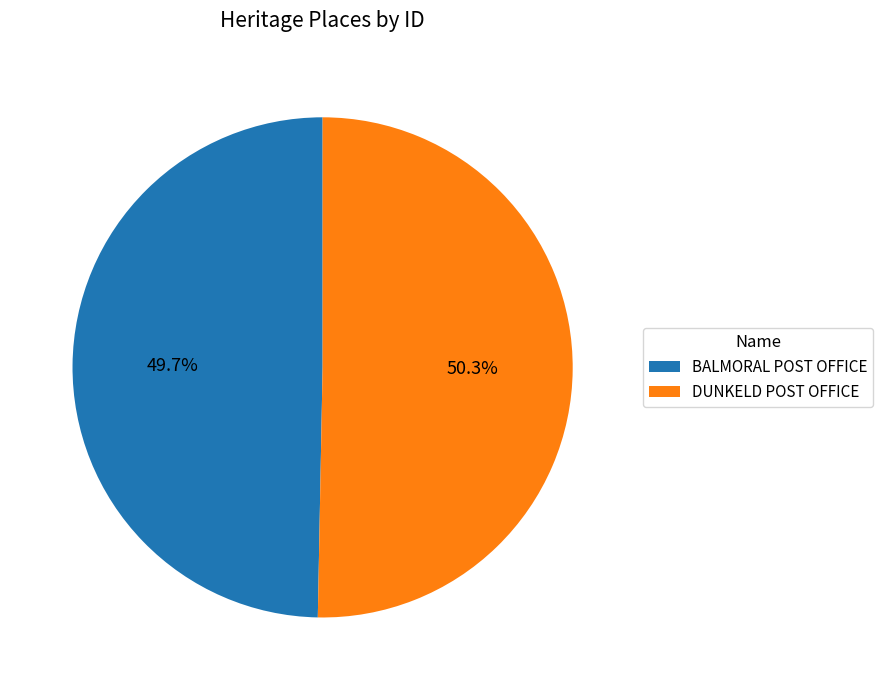

How many segments does this pie chart have?

2